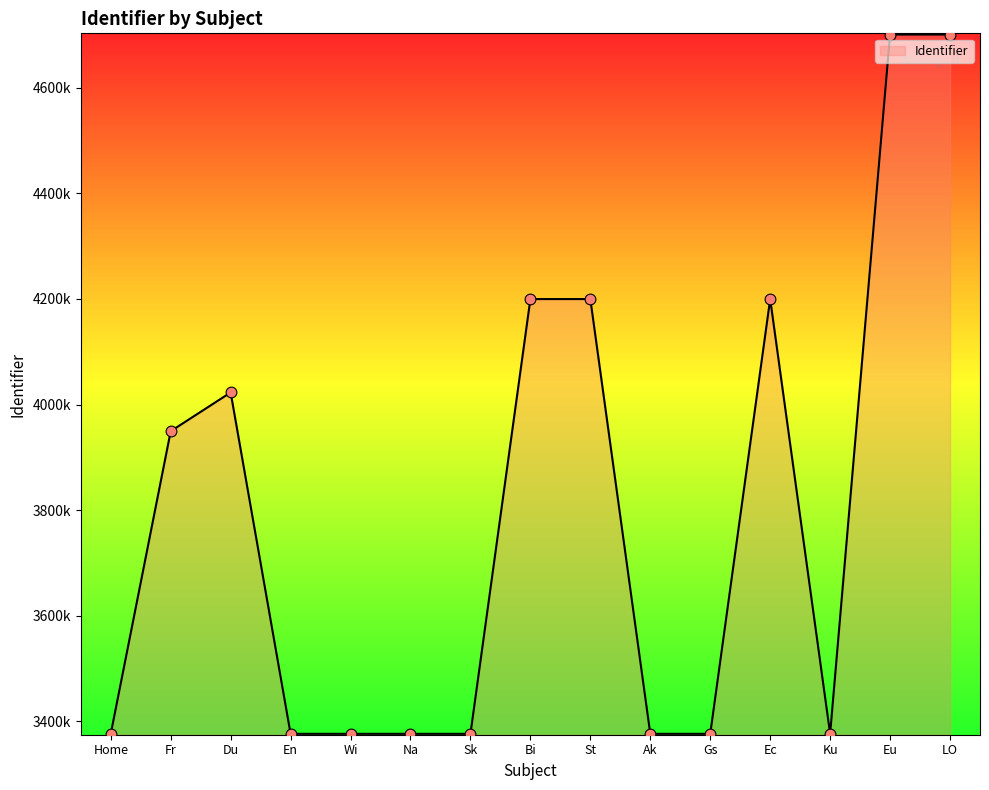

What is the change in value from Du to LO?

+677886